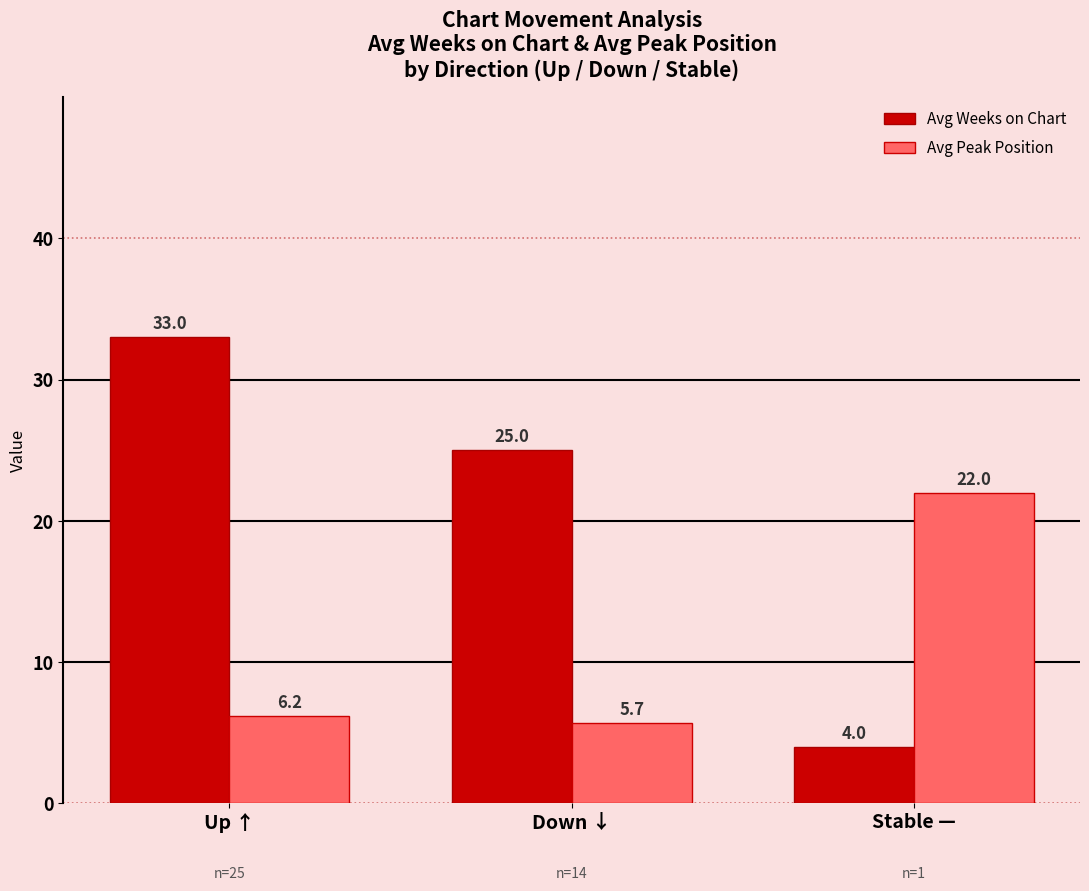

Rank the series by their maximum value, from lowest to highest.

Avg Peak Position, Avg Weeks on Chart